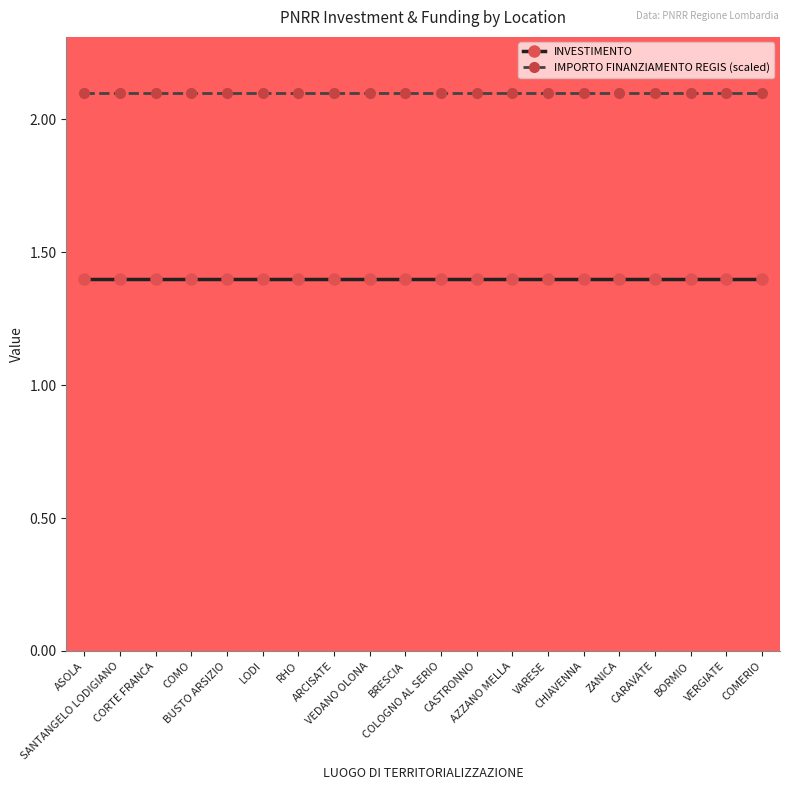

What are all the series names shown in the legend?

INVESTIMENTO, IMPORTO FINANZIAMENTO REGIS (scaled)